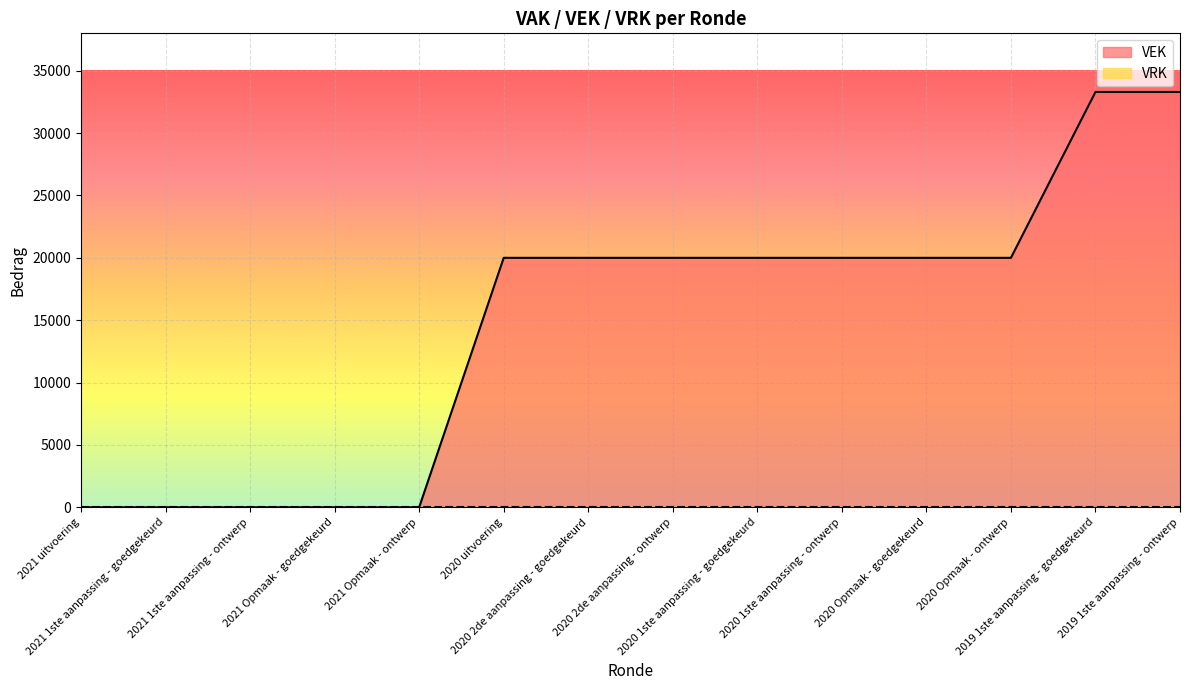

What is the label of the 6th point from the right?

2020 1ste aanpassing - goedgekeurd